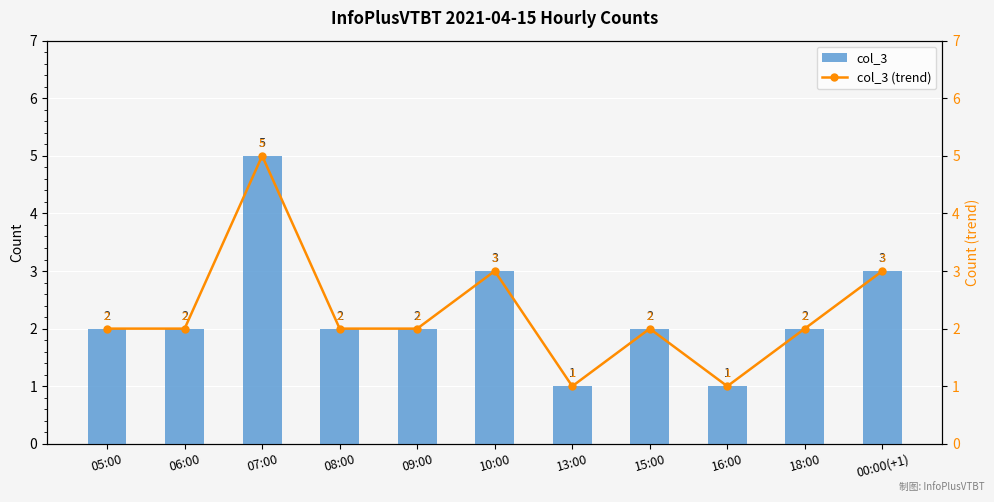

Which category has the lowest value in the col_3 (trend) series?

13:00